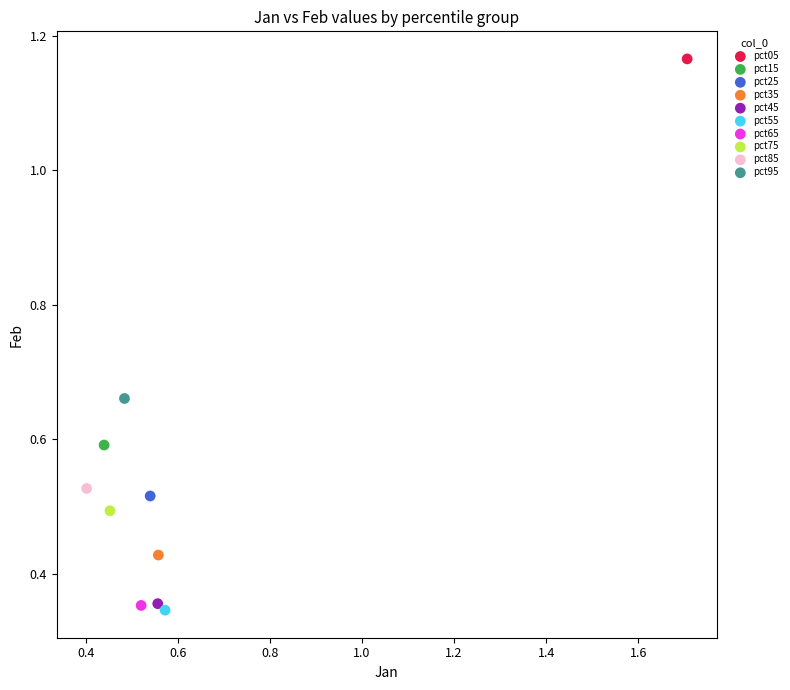

What are all the series names shown in the legend?

pct05, pct15, pct25, pct35, pct45, pct55, pct65, pct75, pct85, pct95